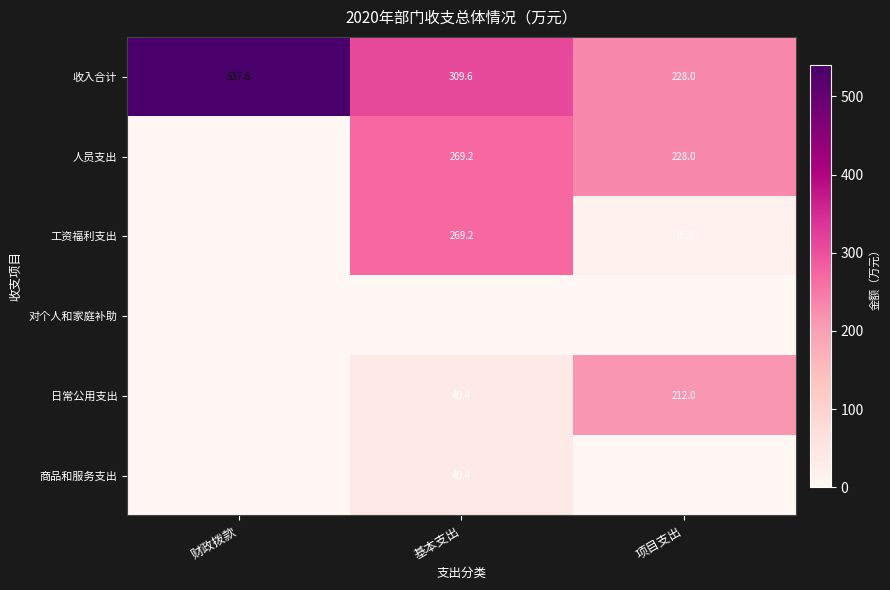

At how many categories does at least one series exceed 52?

3